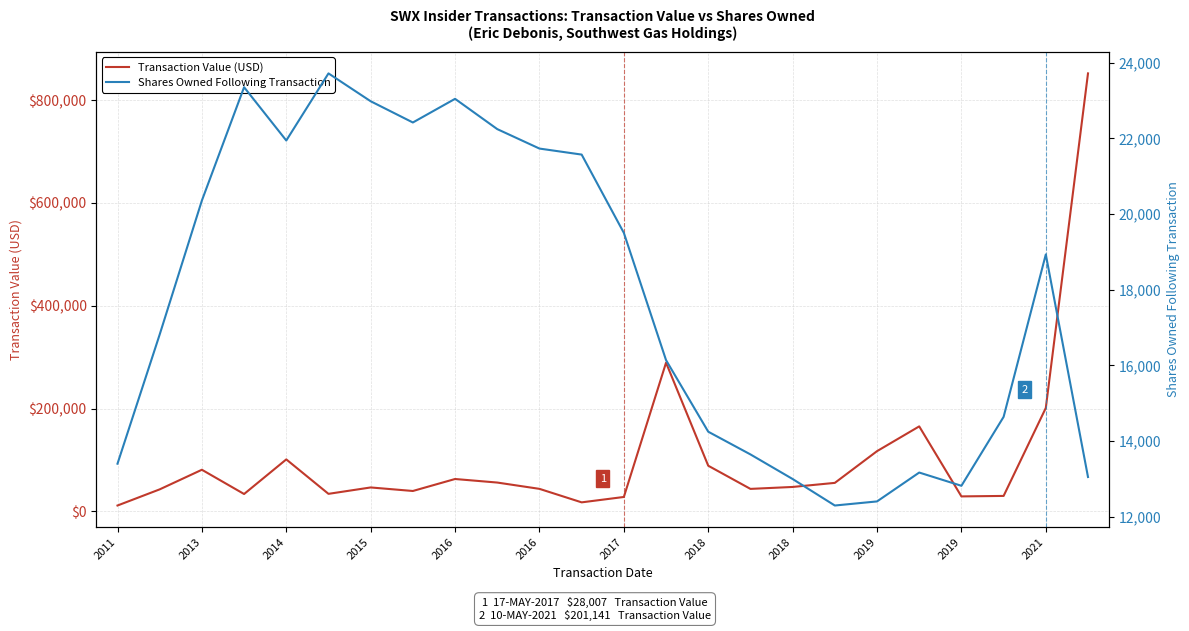

What is the difference between the second highest and minimum values in the Shares Owned Following Transaction series?

11051